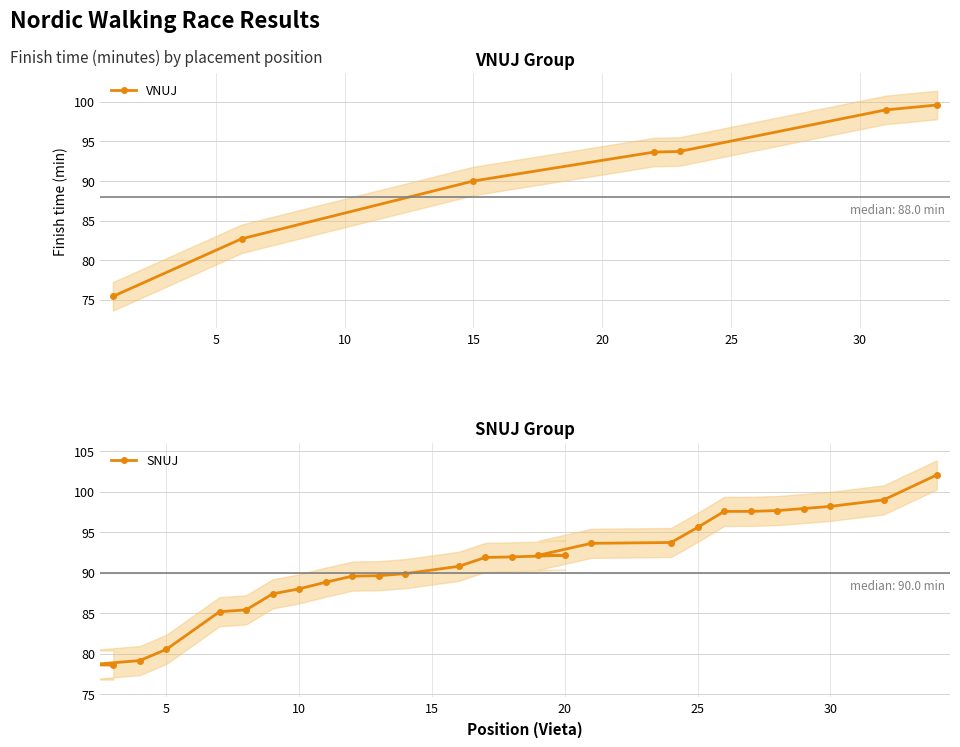

What is the lowest value of the VNUJ series?

75.4